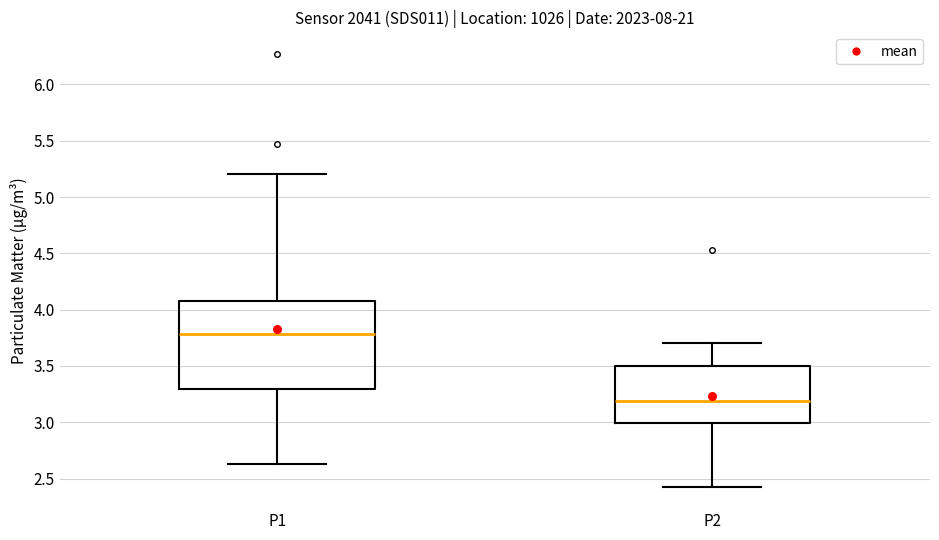

Reading left to right, read every box against the y-axis: the position of its median line, the range the box covers, and the ends of its whiskers. The values are not printed on the chart, so give them approximately, as read against the axis.

P1: median 3.80, box 3.30 to 4.10, whiskers 2.65 to 5.20
P2: median 3.20, box 3.00 to 3.50, whiskers 2.45 to 3.70